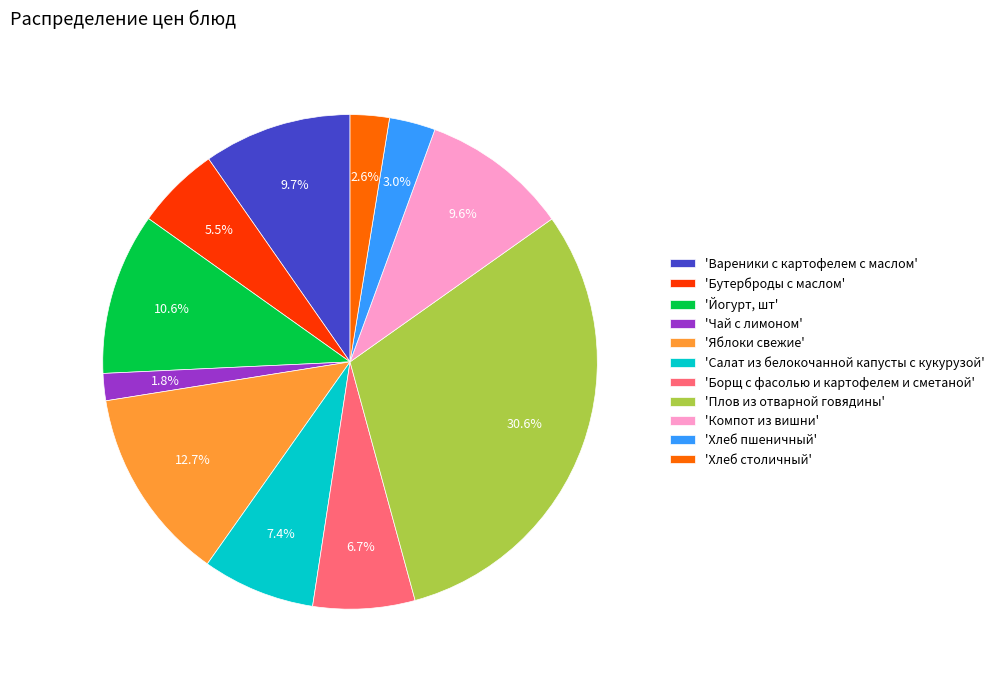

To the nearest percent, what is the average slice percentage?

9%